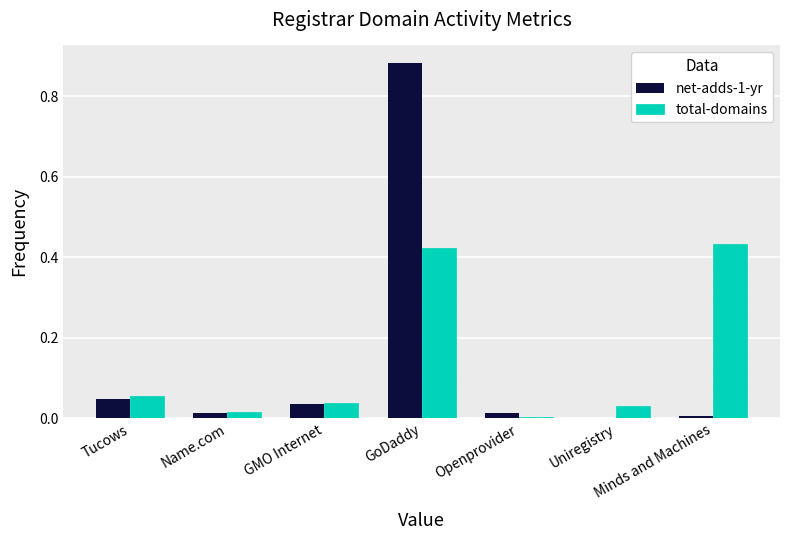

What is the sum of all total-domains values?

1.0